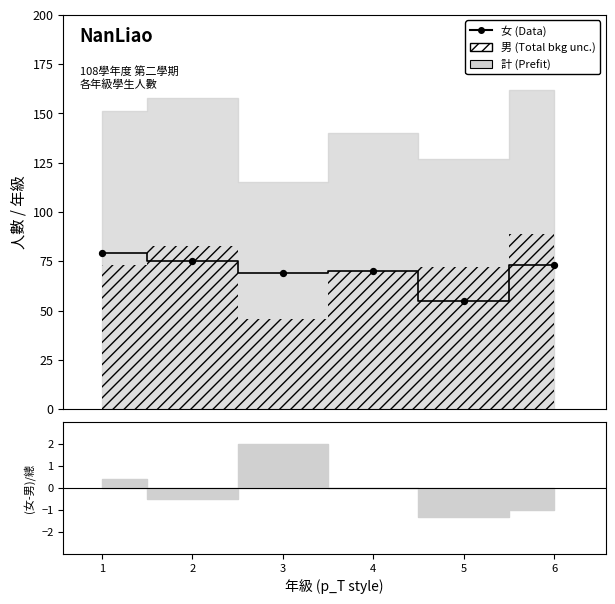

What is the ratio of the value at 2 to the value at 6?

1.0